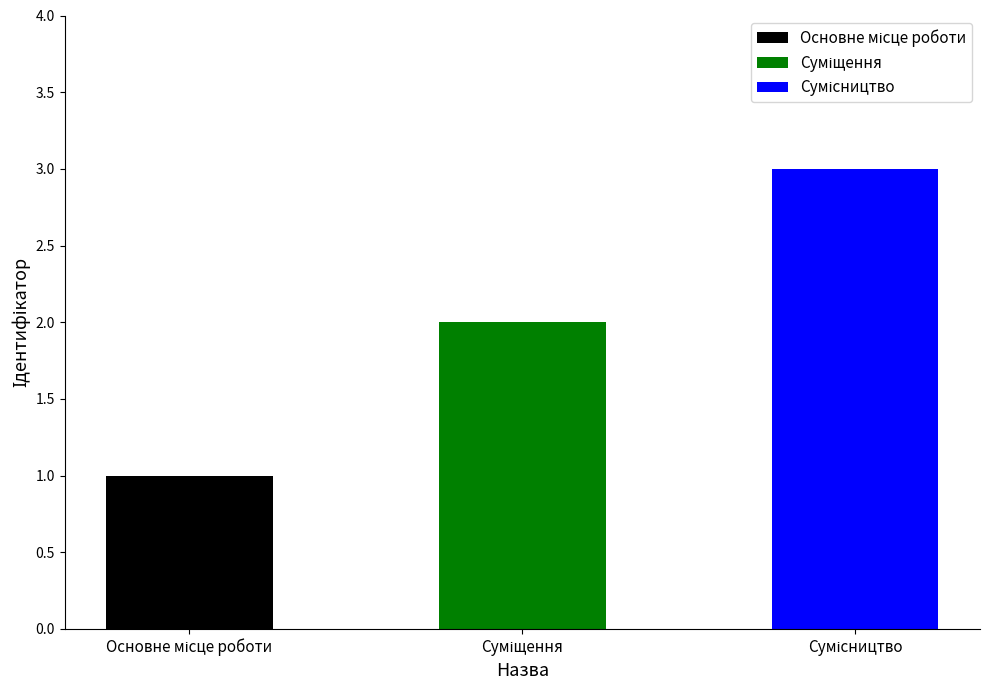

At which label does the data first exceed 2?

Сумісництво